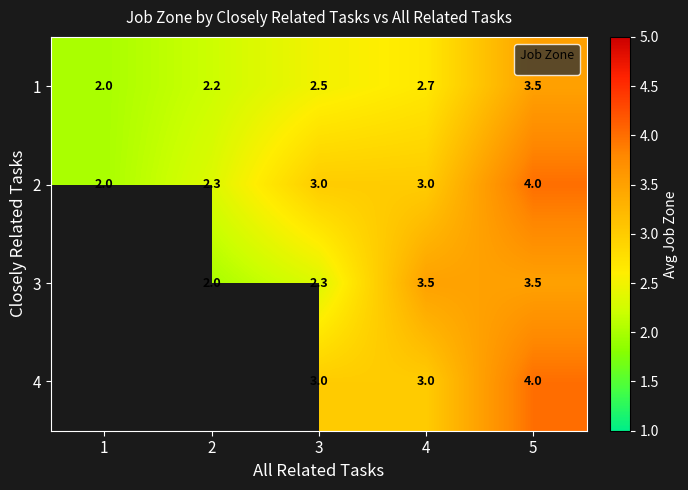

Is the value of 3 at 2 greater than the value of 2 at 4?

No